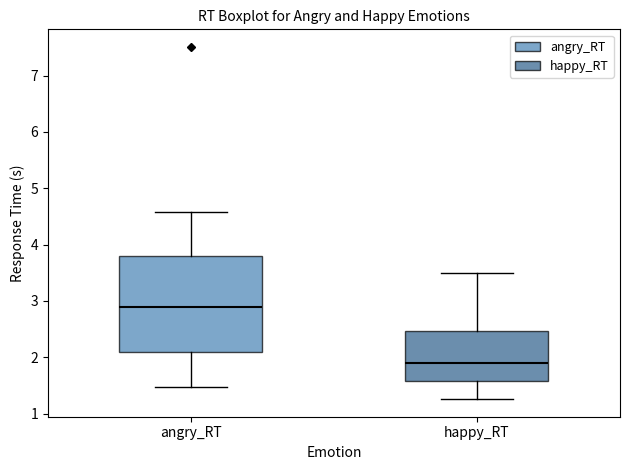

Reading left to right, read every box against the y-axis: the position of its median line, the range the box covers, and the ends of its whiskers. The values are not printed on the chart, so give them approximately, as read against the axis.

angry_RT: median 2.9, box 2.1 to 3.8, whiskers 1.5 to 4.6
happy_RT: median 1.9, box 1.6 to 2.5, whiskers 1.3 to 3.5